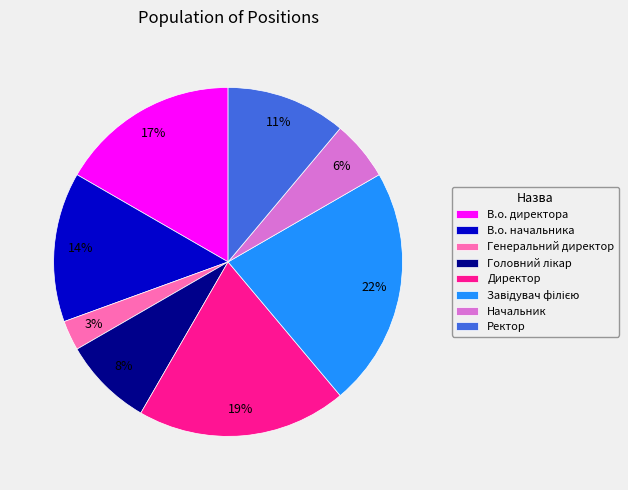

The Генеральний директор slice represents 3% of the pie. True or false?

True